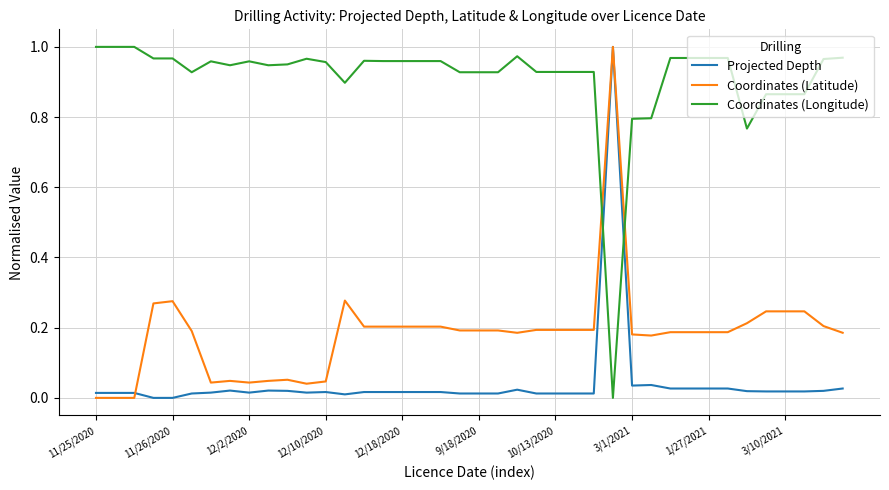

How many lines are shown in the chart?

3